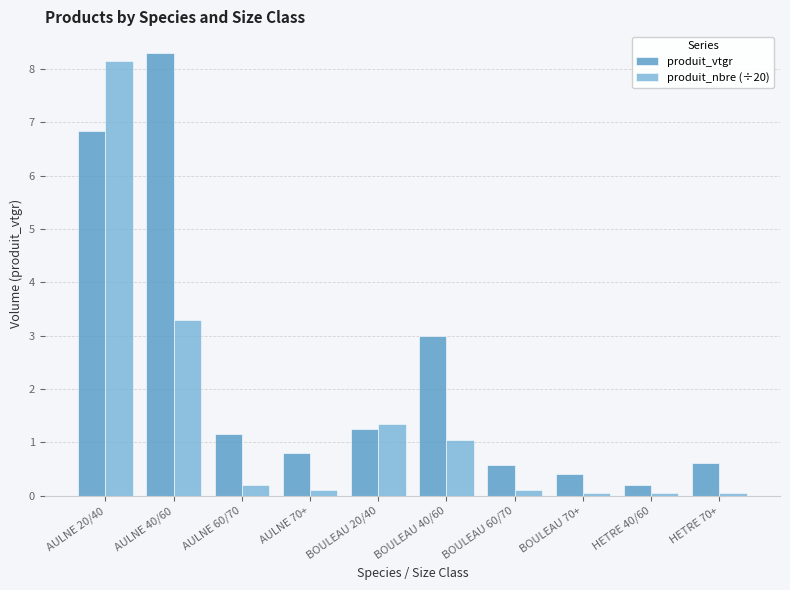

What position from the right is AULNE 20/40?

10